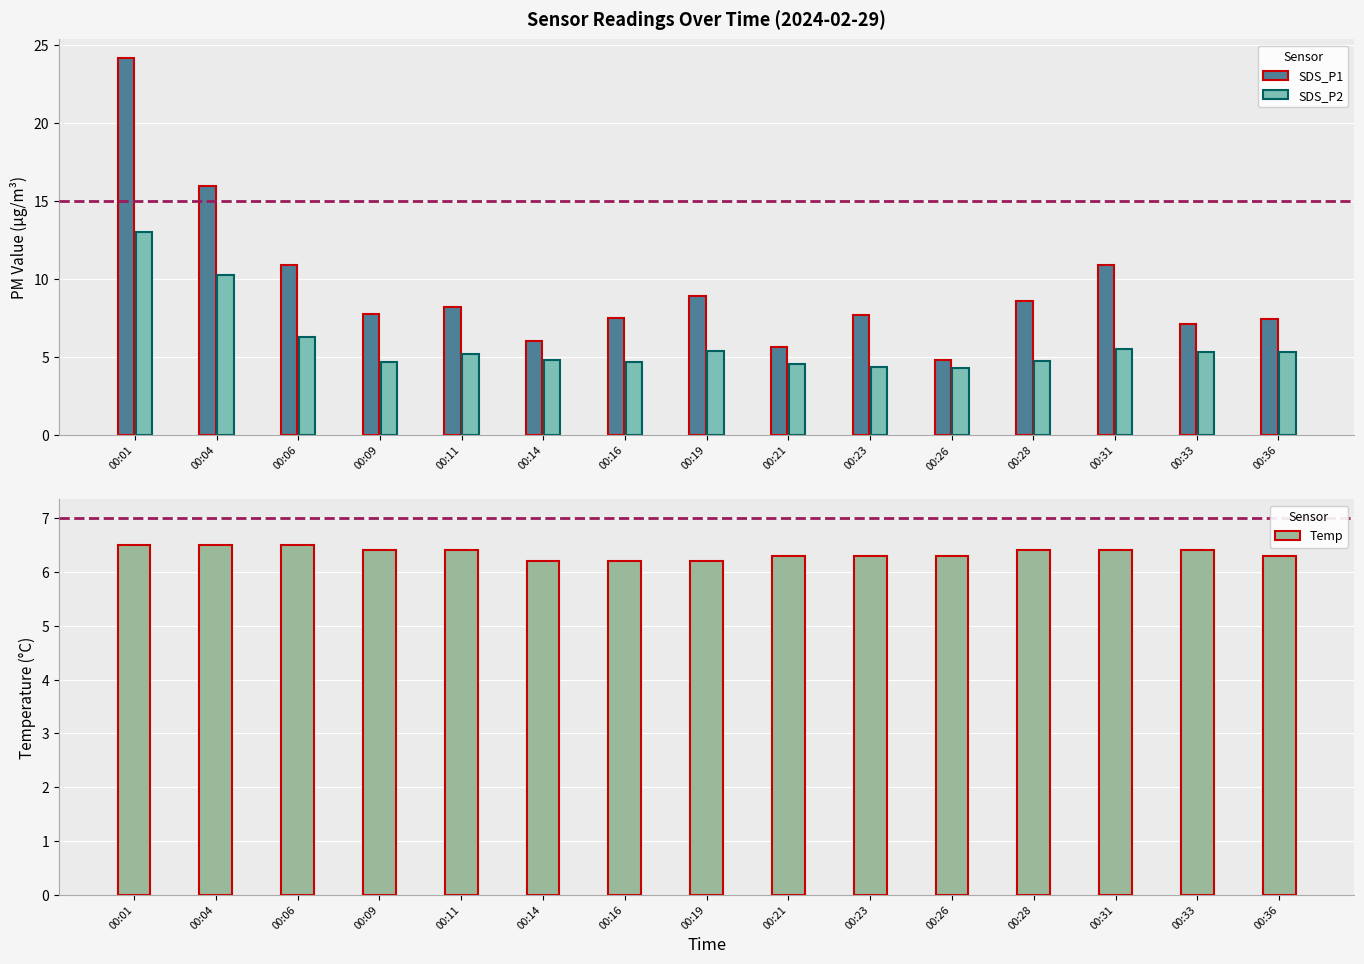

What is the difference between the SDS_P2 values at 00:04 and 00:28?

5.5